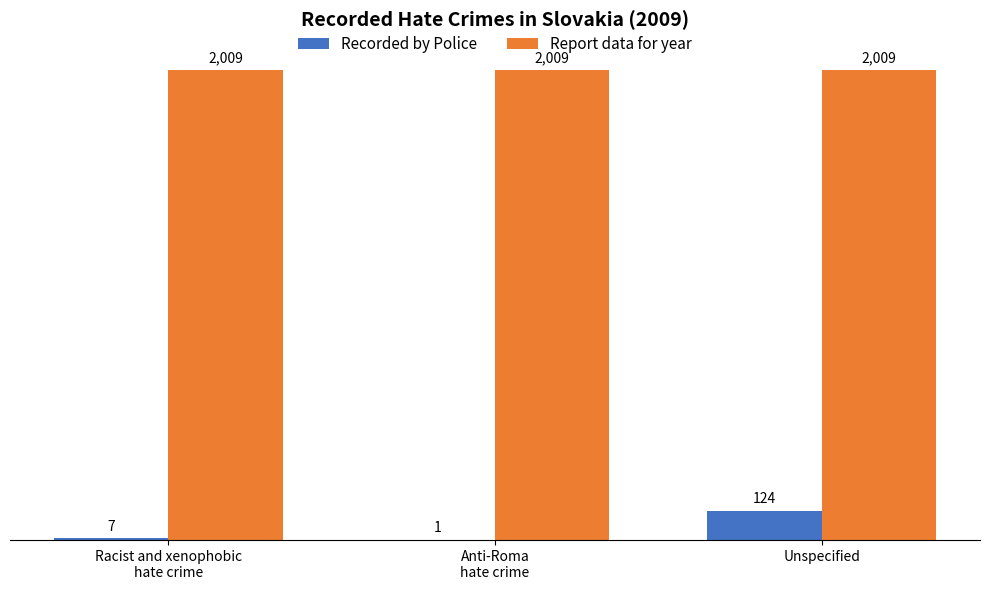

Read the Report data for year value at Unspecified.

2009